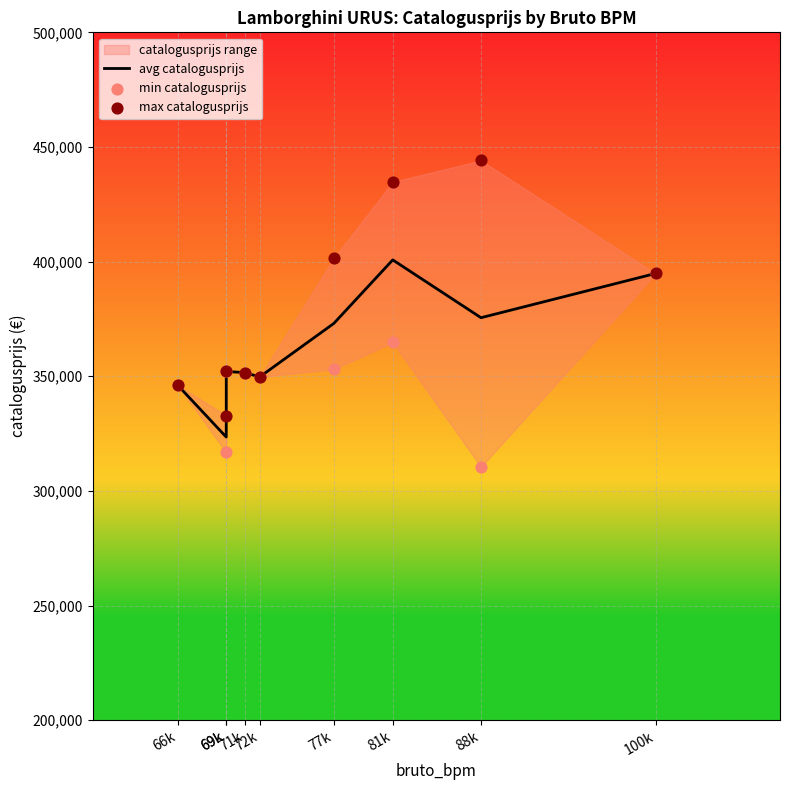

Is the value of avg catalogusprijs at 72k greater than the value of min catalogusprijs at 69k?

Yes